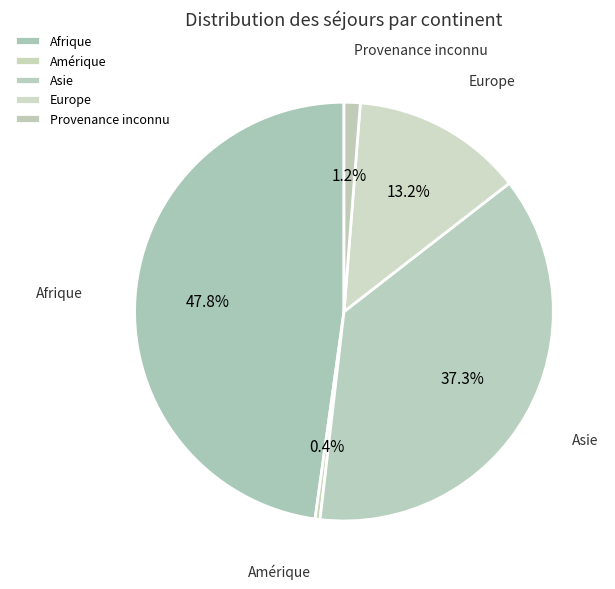

Which slice is the smallest?

Amérique